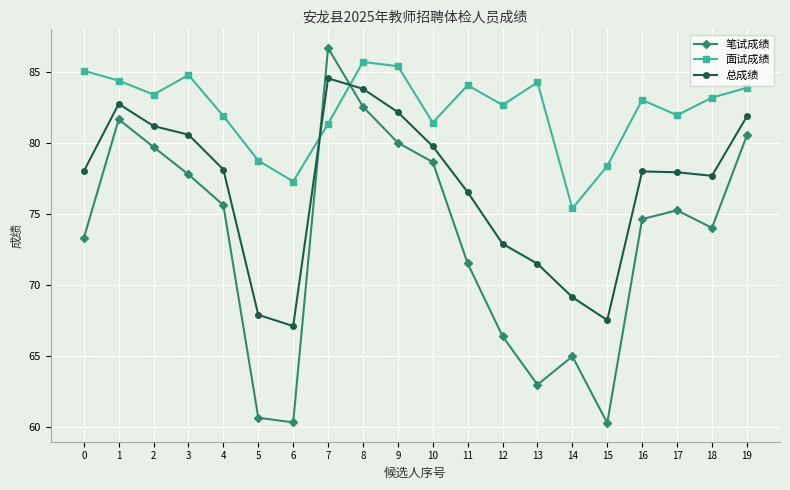

What is the value of the 笔试成绩 point at the 6th from the left?

60.6